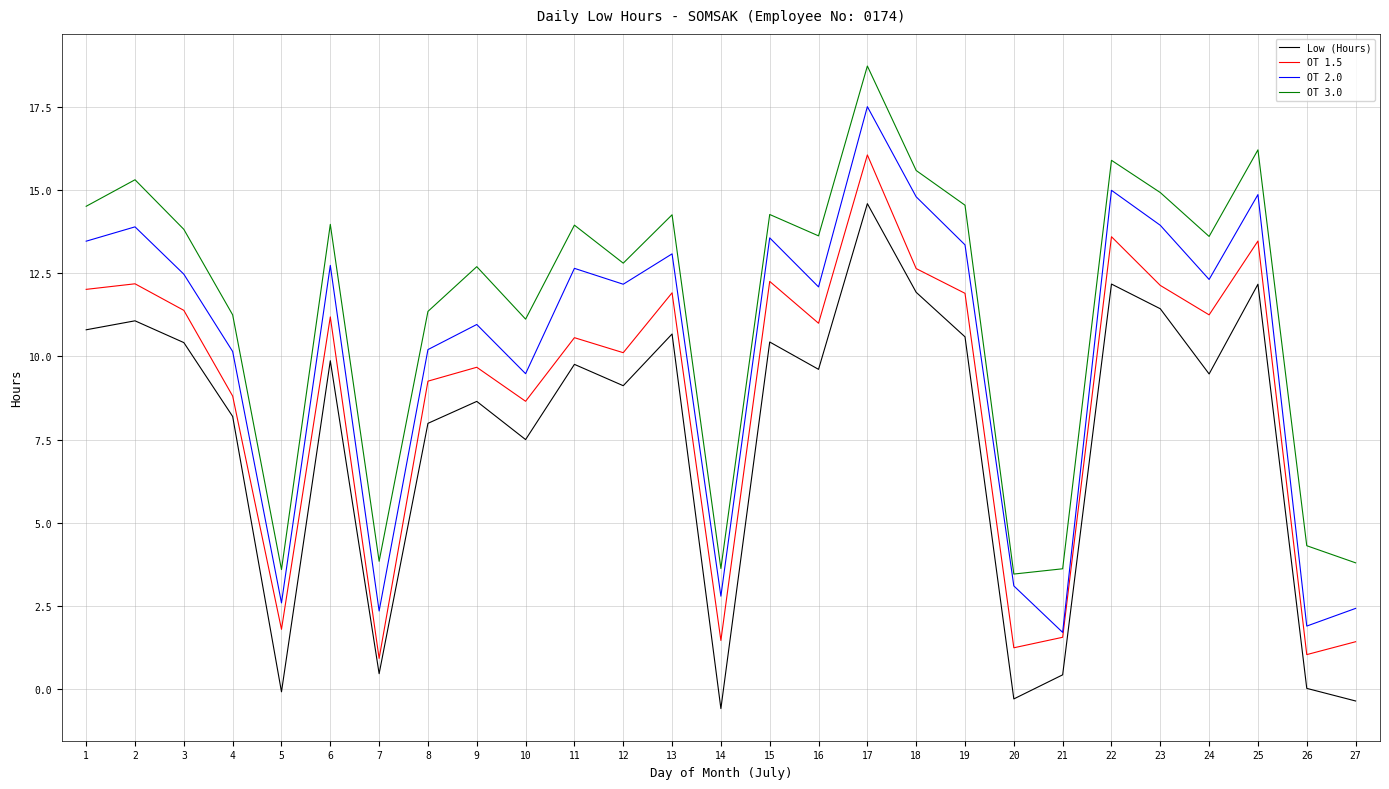

Is it true that OT 2.0 equals 14.9 at 25?

True